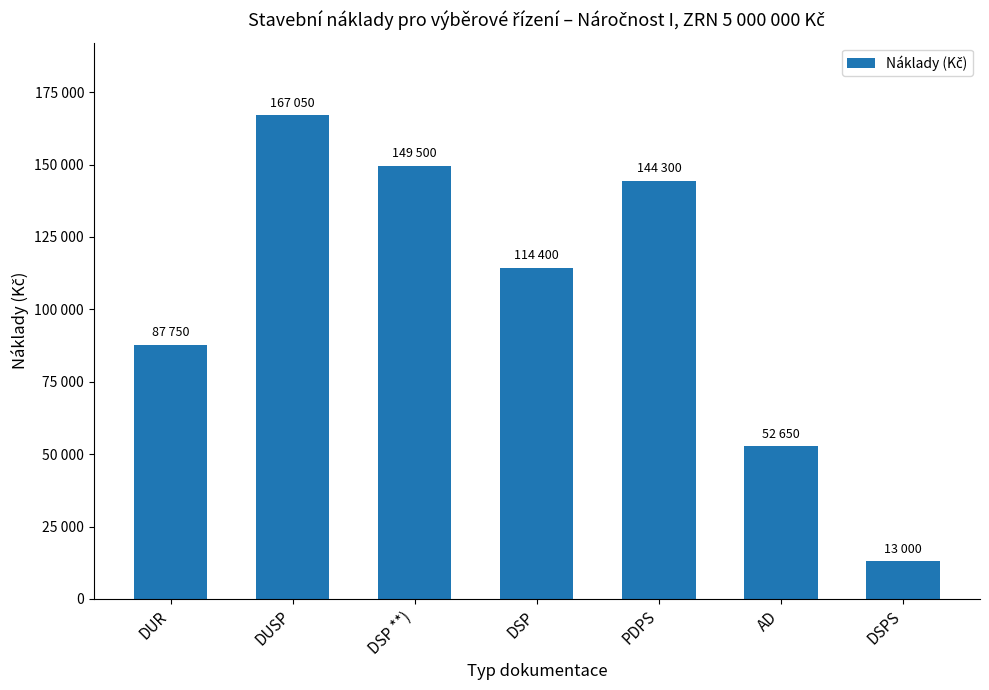

Are the bars horizontal?

No